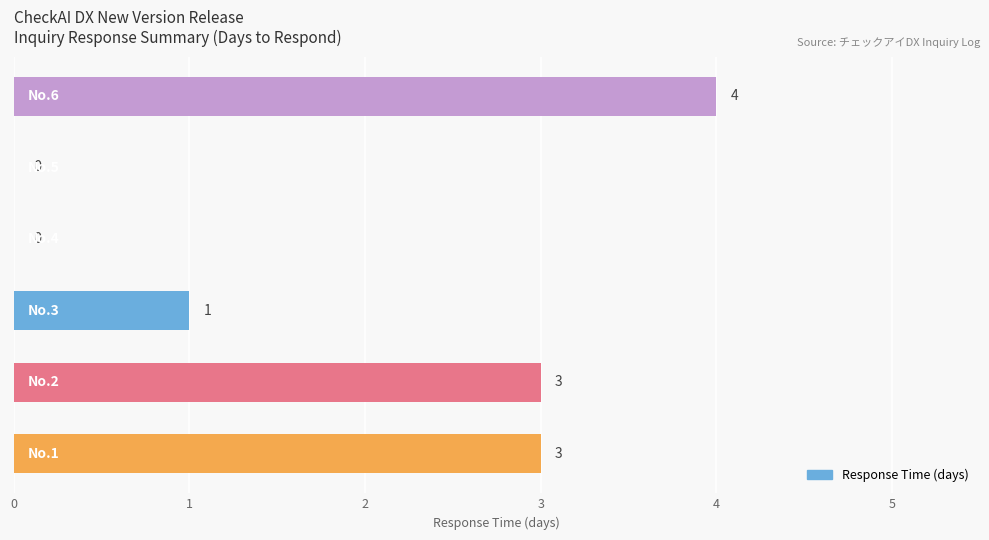

Is it true that the value at 5 is 2?

False